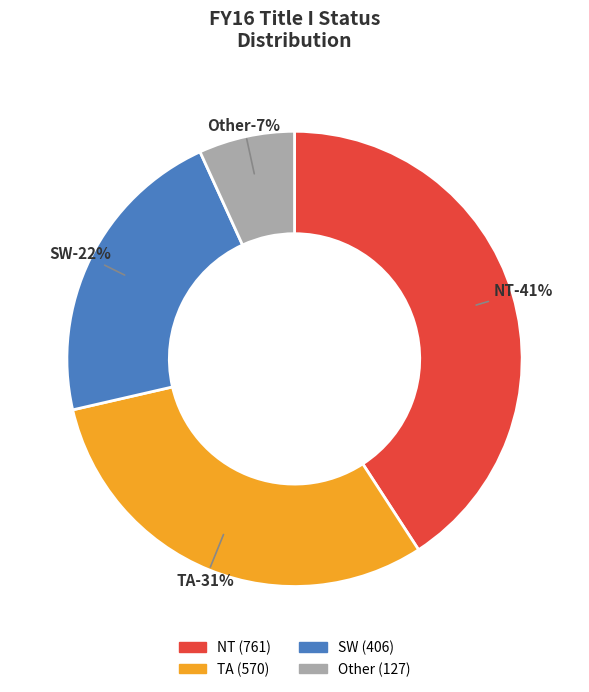

Combined, do SW and Other account for over 50%?

No